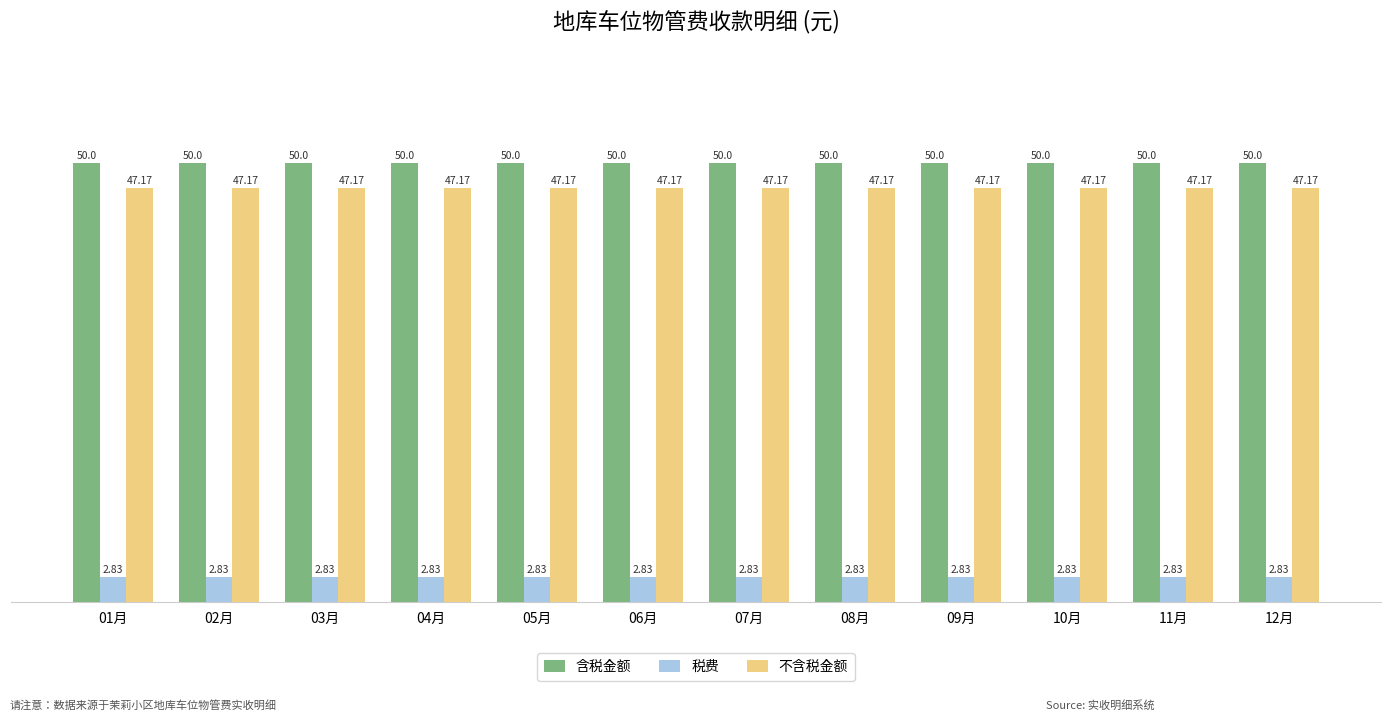

At 09月, list the series in order from smallest to largest.

税费, 不含税金额, 含税金额